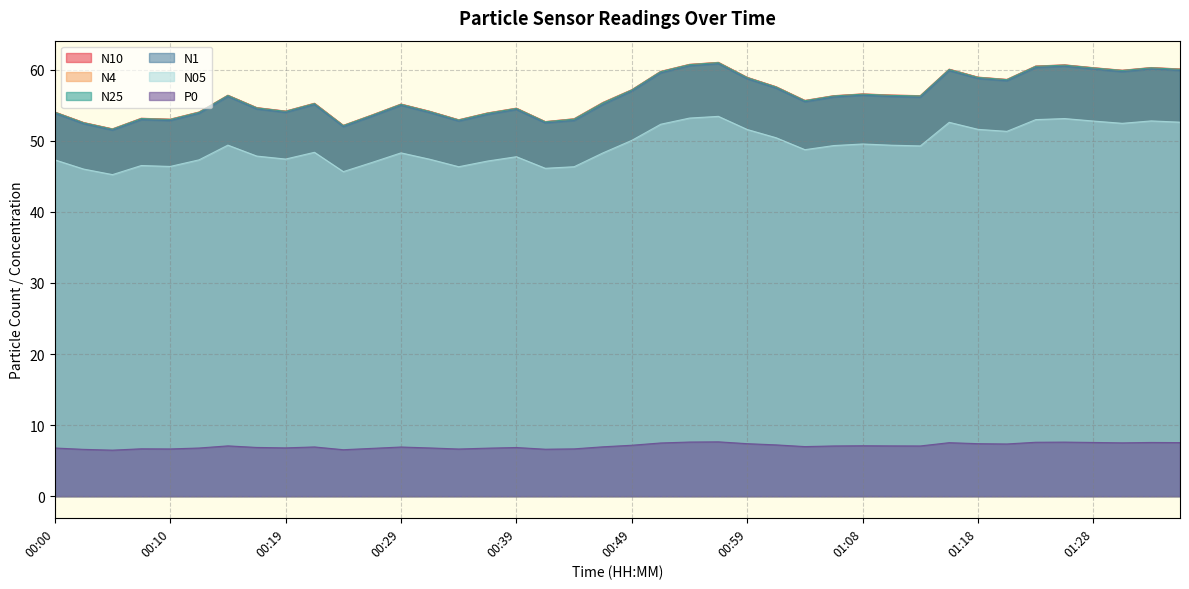

Count the number of data series in this chart.

6